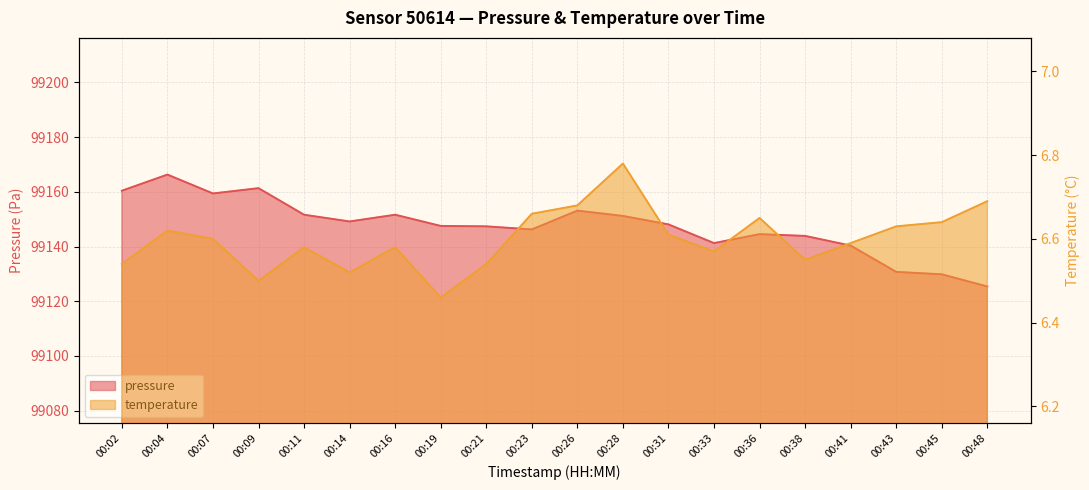

Between 00:11 and 00:43, which series saw the biggest shift?

pressure